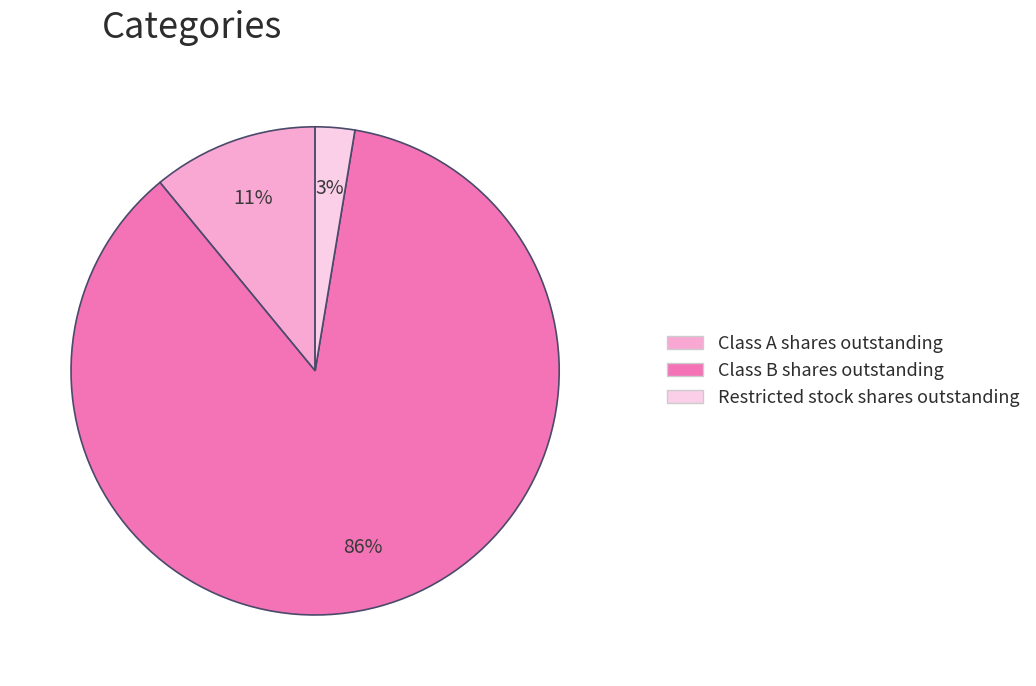

Which has a higher value, Class B shares outstanding or Class A shares outstanding?

Class B shares outstanding